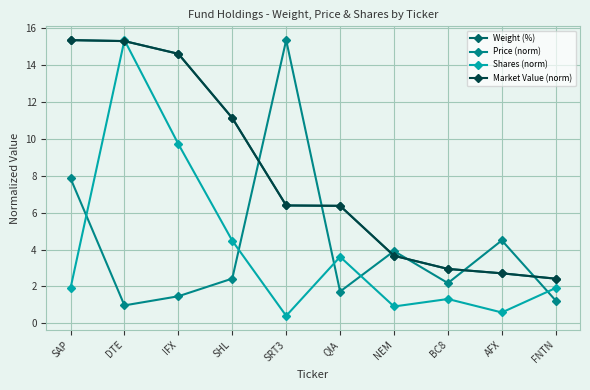

What are all the series names shown in the legend?

Weight (%), Price (norm), Shares (norm), Market Value (norm)